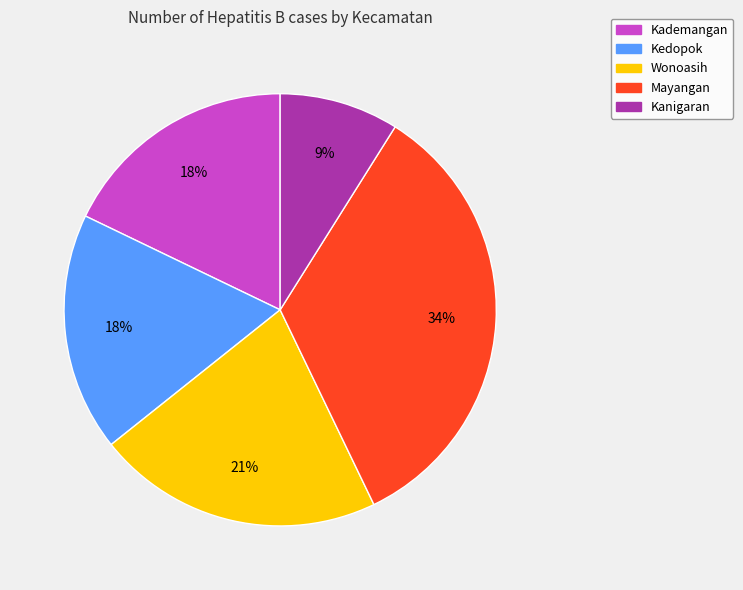

Is Kanigaran the majority of the pie?

No